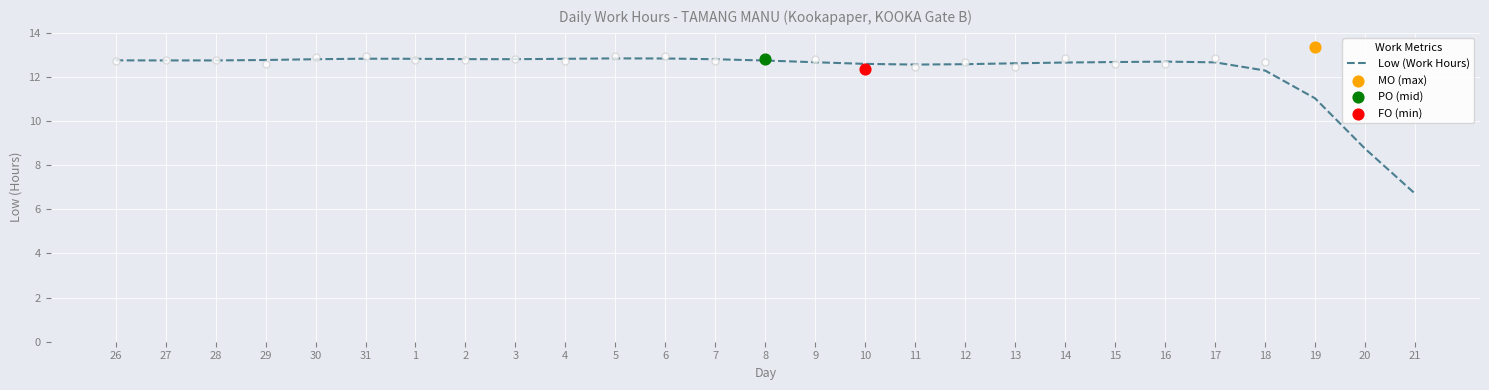

What is the change in value from 14 to 19?

-1.6